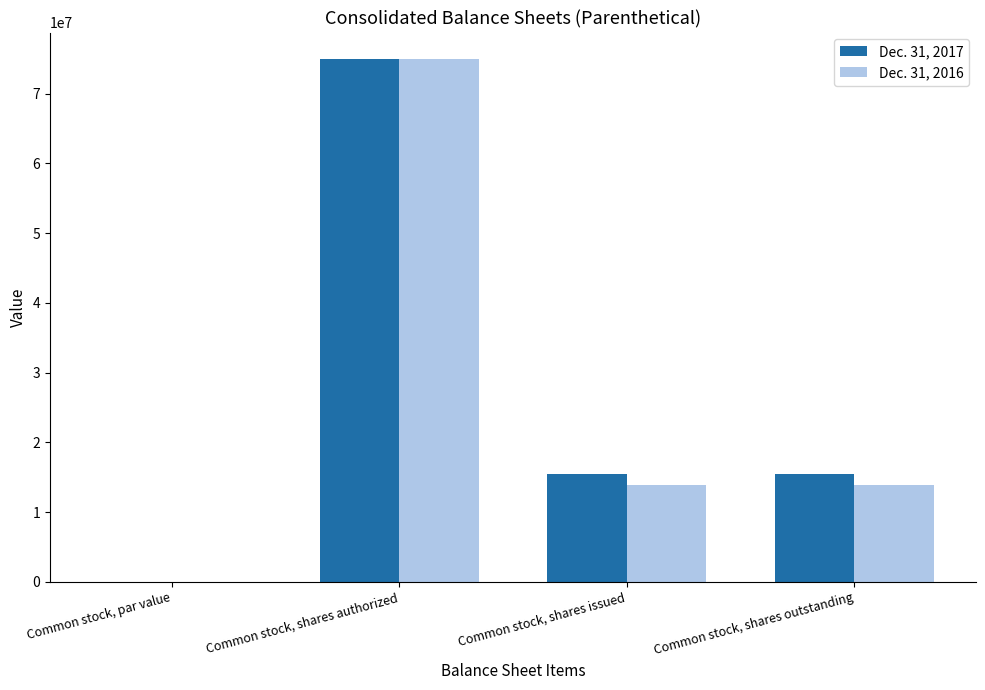

How many data points does each series have?

4